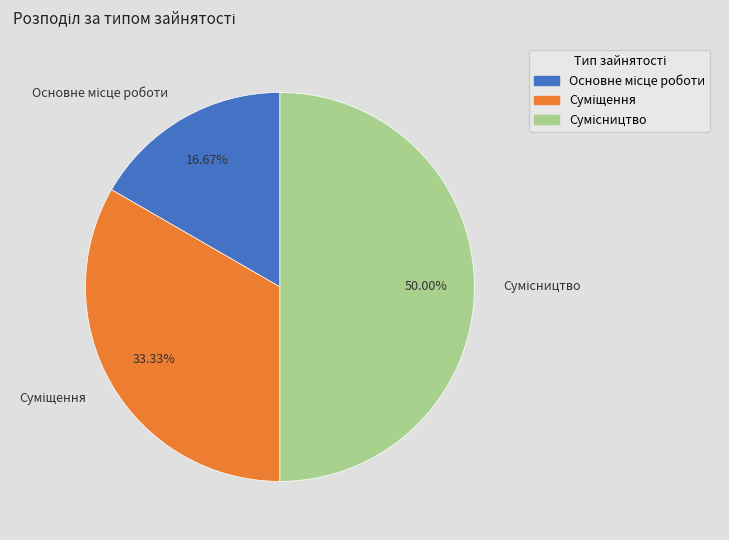

How many slices are in this pie chart?

3